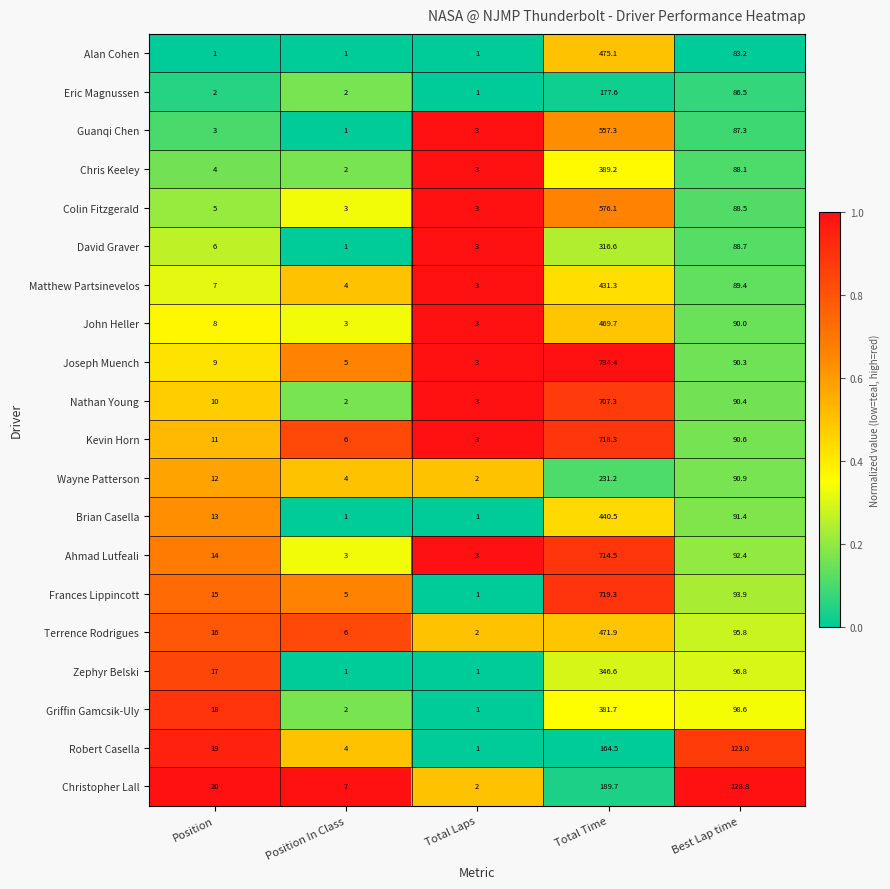

What is the spread (max minus min) of values at Position?

19.0